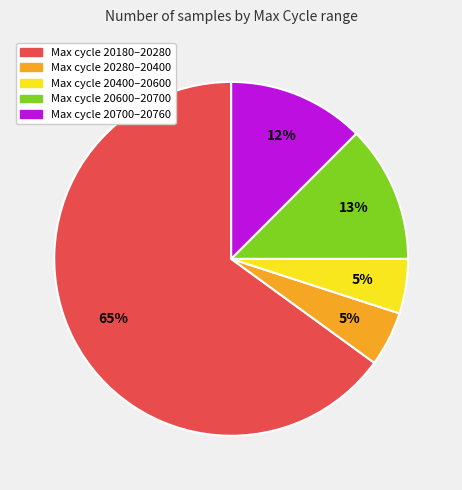

To the nearest percent, what is the difference between the largest and smallest slice percentages?

60%